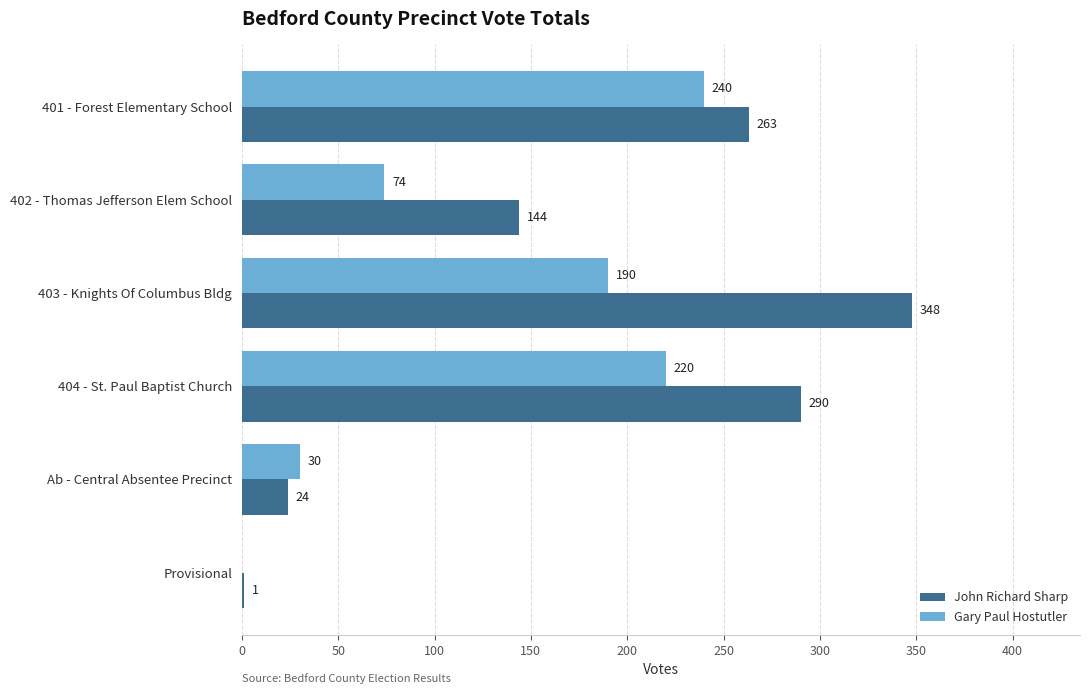

What value does the Gary Paul Hostutler series have at 401 - Forest Elementary School?

240